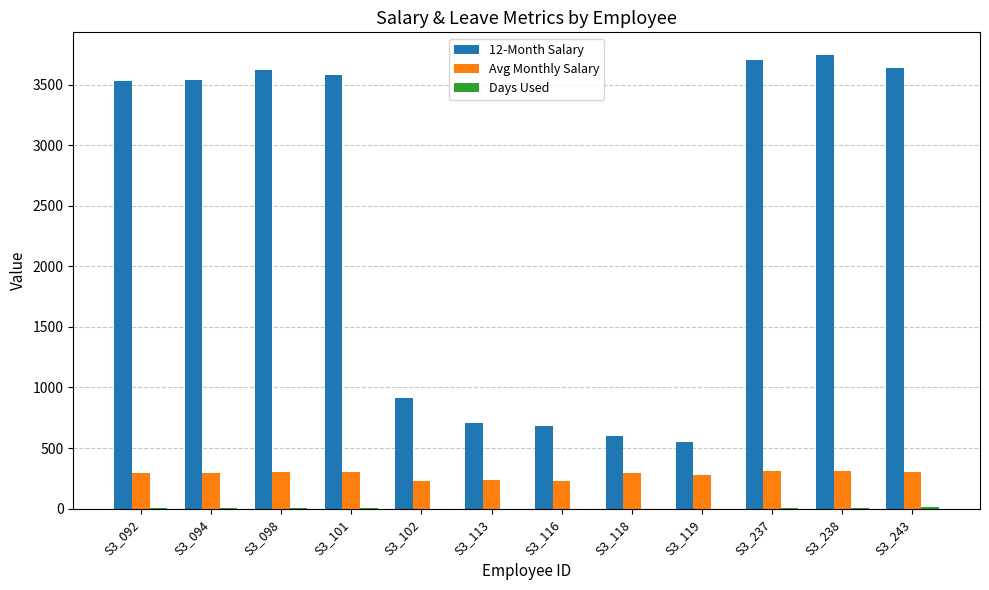

What is the sum of all 12-Month Salary values?

28795.9